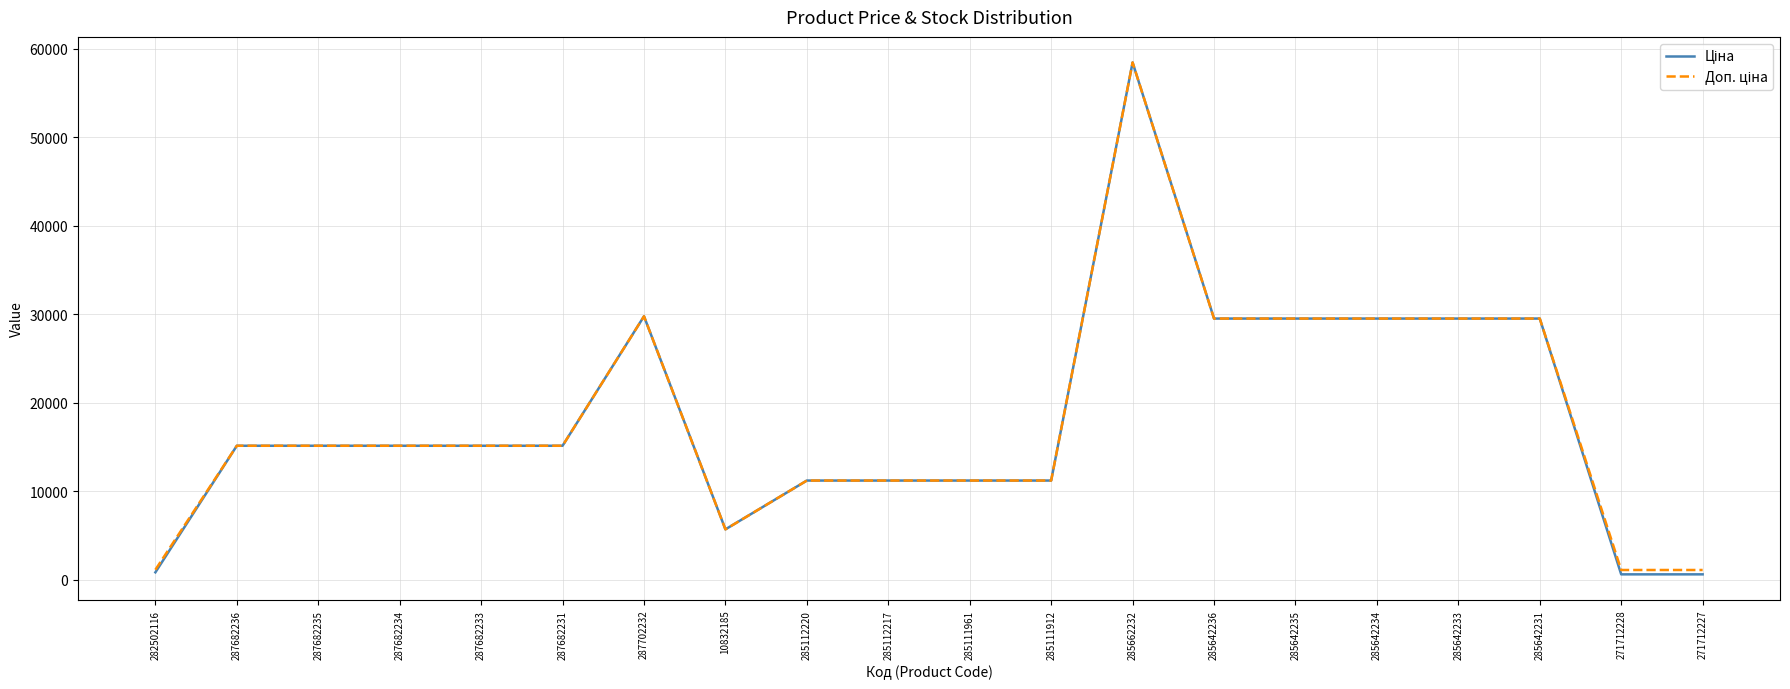

At which category is the sum across all series the highest?

285662232